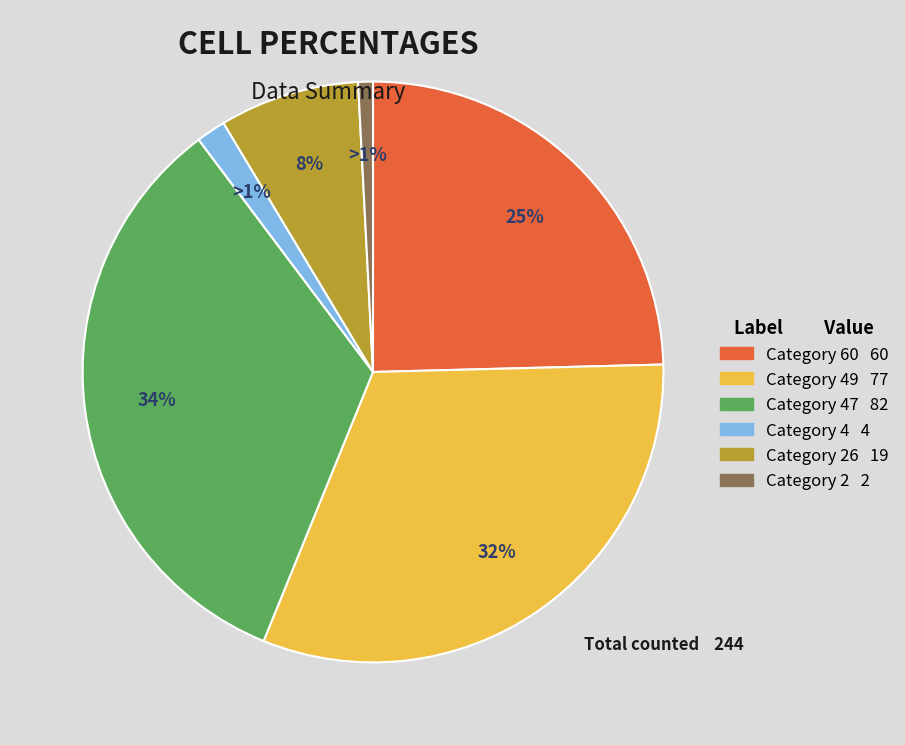

What is the largest slice in the pie chart?

47